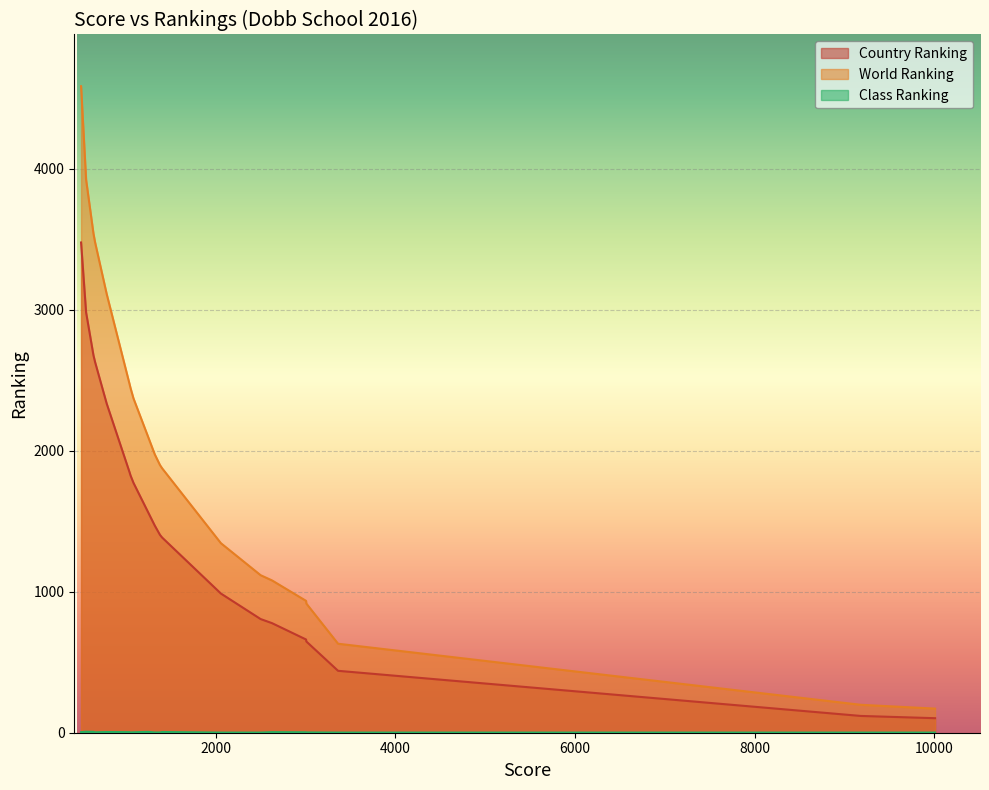

What is the difference between the highest and lowest values at 19?

4580